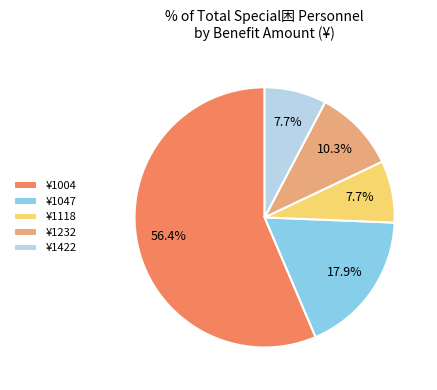

Is ¥1004 the majority of the pie?

Yes